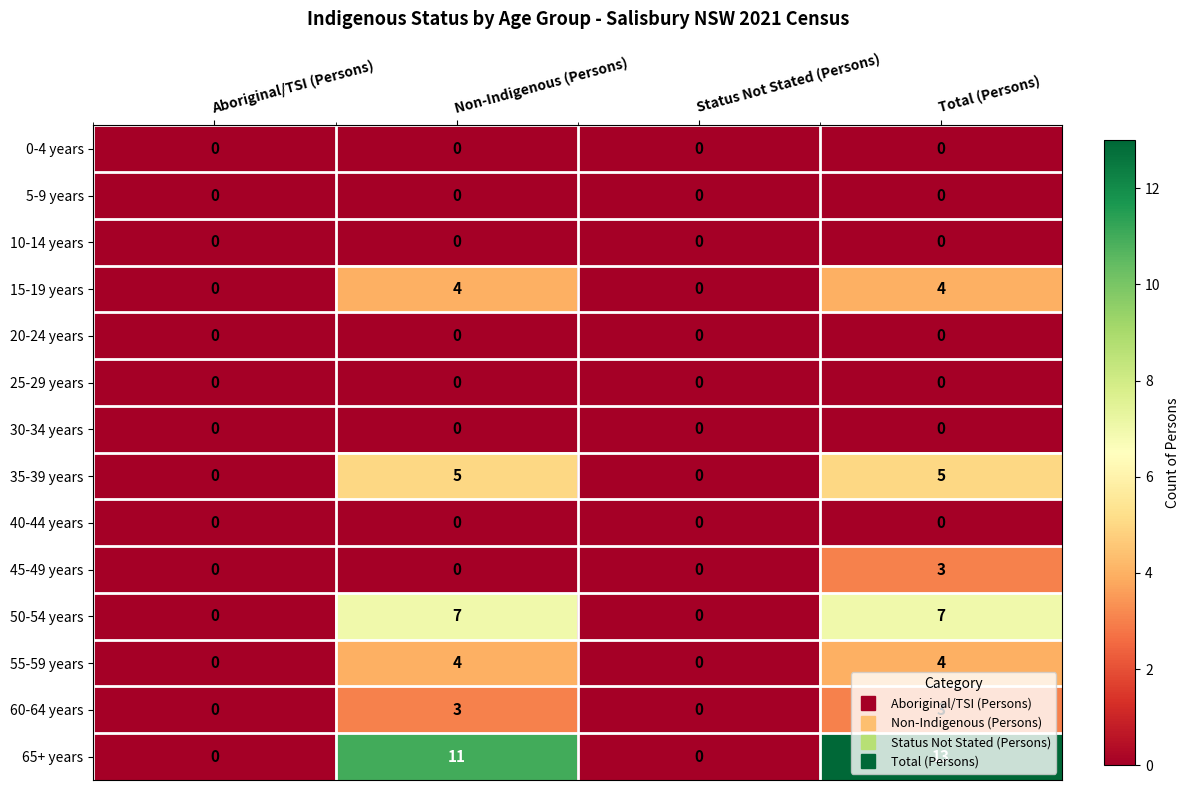

What is the difference between the highest and lowest values at Total (Persons)?

13